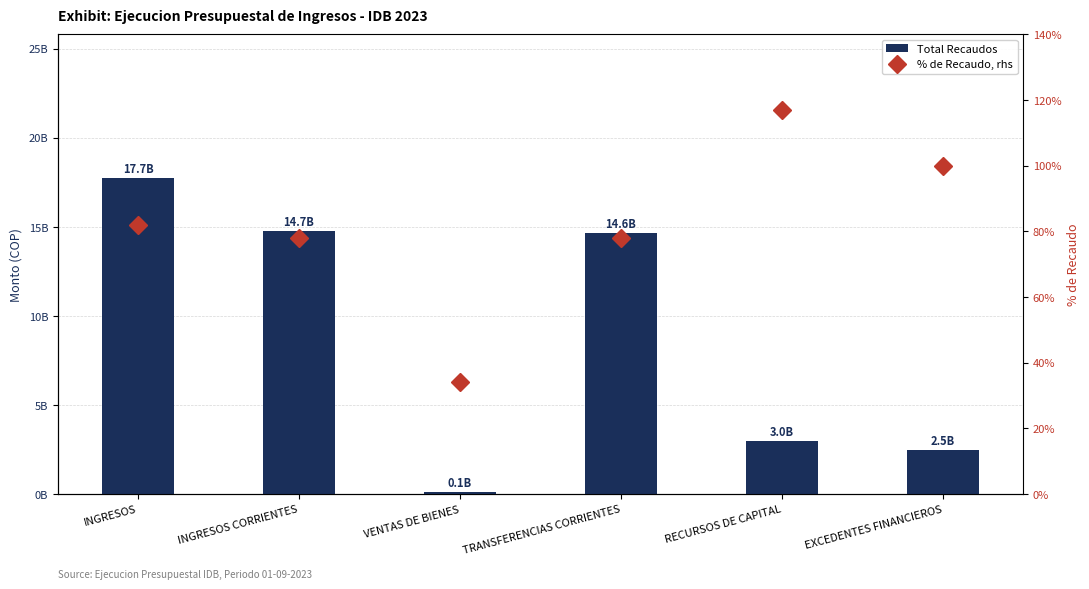

The value of % de Recaudo, rhs at VENTAS DE BIENES is 34.0. True or false?

True